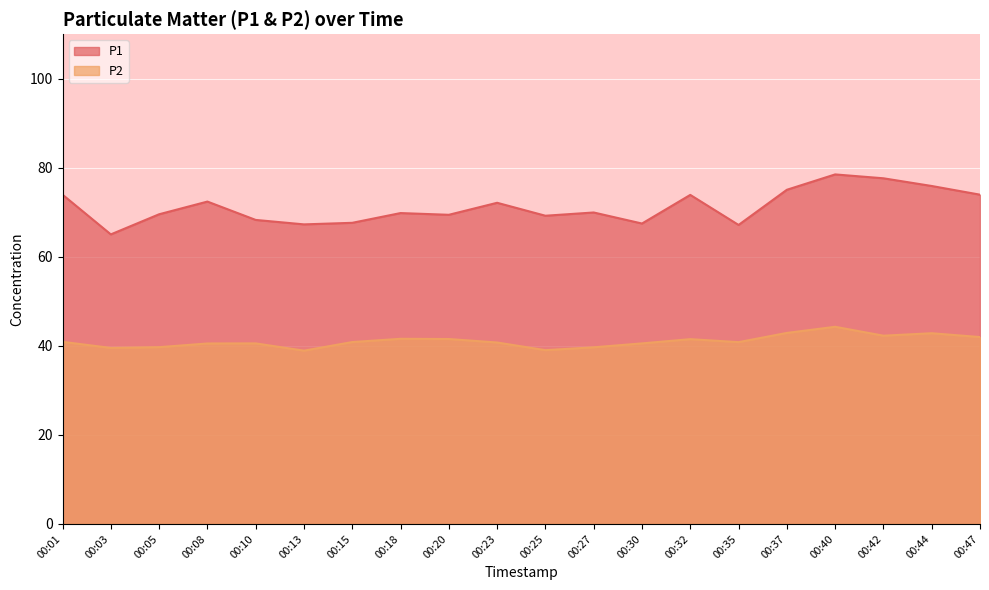

Reading left to right, list all the values displayed in this chart.

P1: 00:01=74.0	00:03=65.0	00:05=69.5	00:08=72.4	00:10=68.3	00:13=67.3	00:15=67.6	00:18=69.8	00:20=69.4	00:23=72.1	00:25=69.2	00:27=70.0	00:30=67.5	00:32=73.9	00:35=67.2	00:37=75.0	00:40=78.5	00:42=77.6	00:44=75.9	00:47=74.0
P2: 00:01=40.9	00:03=39.5	00:05=39.7	00:08=40.5	00:10=40.5	00:13=38.9	00:15=40.9	00:18=41.6	00:20=41.5	00:23=40.8	00:25=39.0	00:27=39.7	00:30=40.5	00:32=41.5	00:35=40.8	00:37=42.9	00:40=44.3	00:42=42.3	00:44=42.8	00:47=42.0